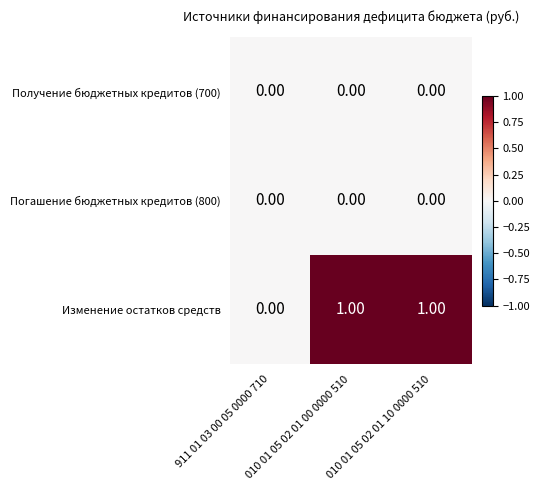

Which series has the largest total across all categories?

Изменение остатков средств